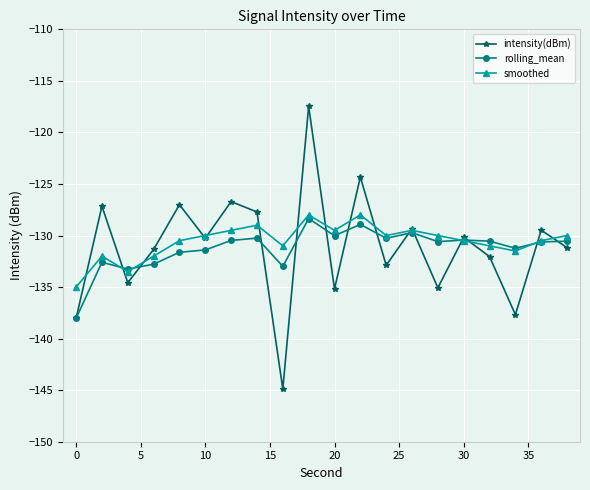

What is the difference between the maximum and minimum values in the smoothed series?

7.0